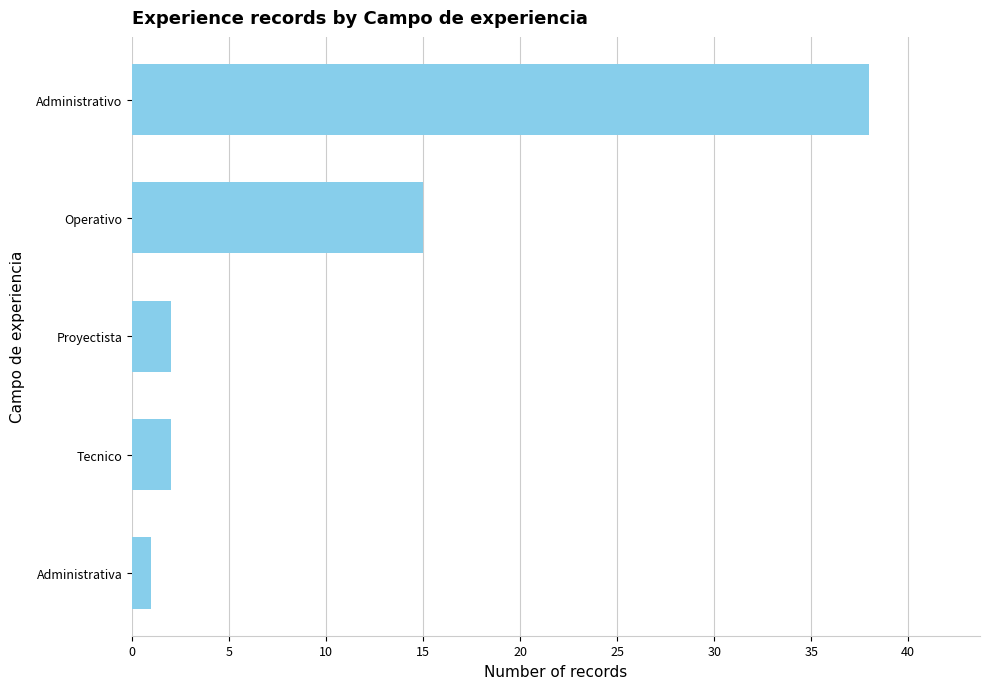

What is the difference between the second highest and minimum values?

14